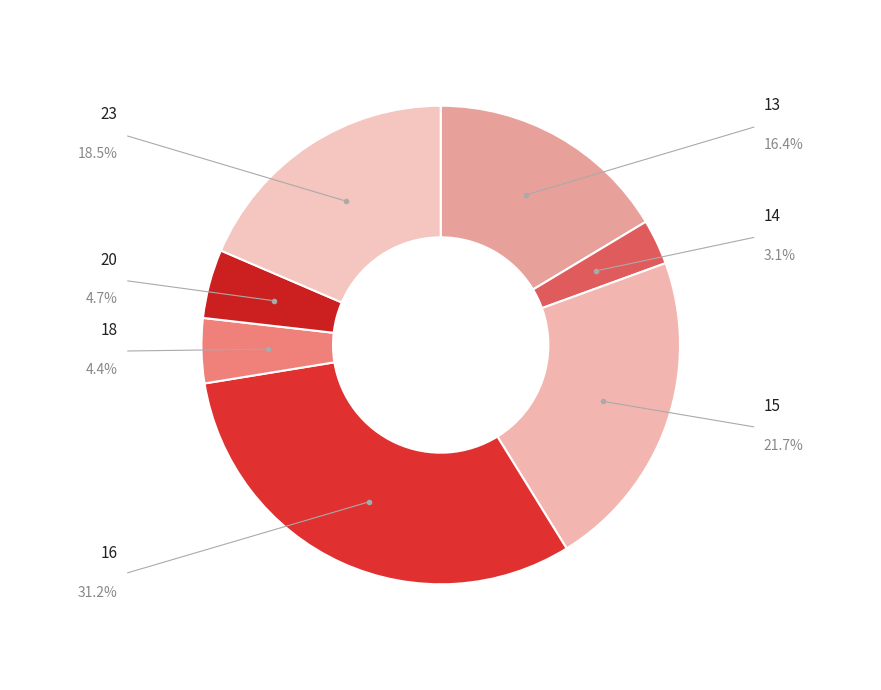

Combined, do 15 and 18 account for over 50%?

No